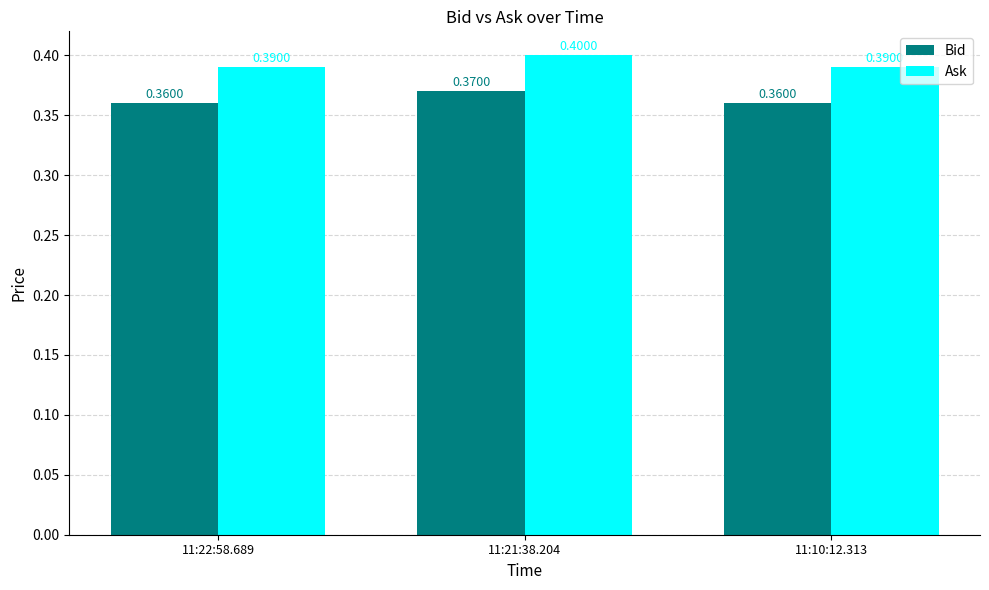

What is the highest value of the Bid series?

0.4